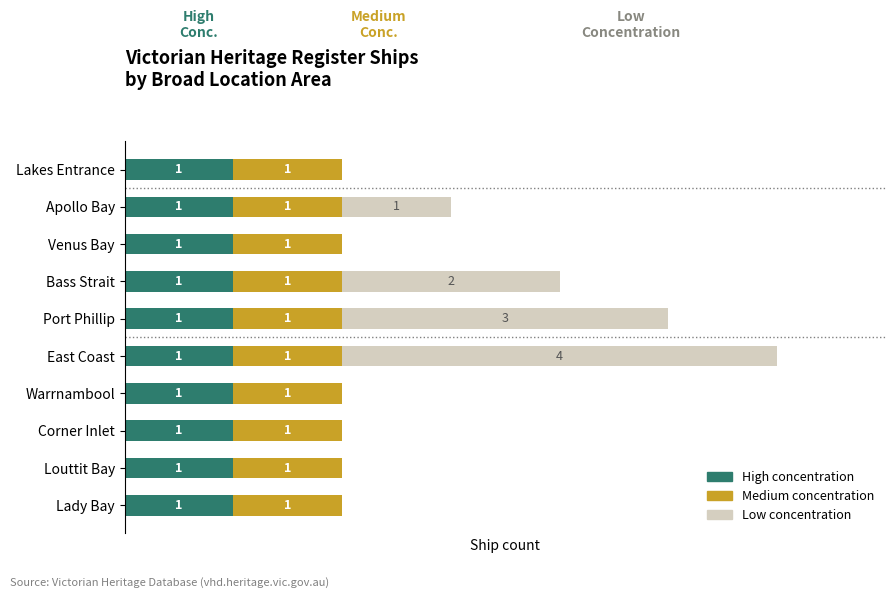

At which category is the sum across all series the highest?

East Coast